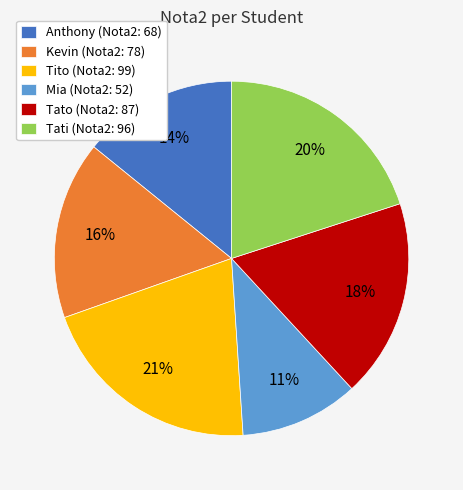

Rank the categories by value from highest to lowest.

Tito, Tati, Tato, Kevin, Anthony, Mia